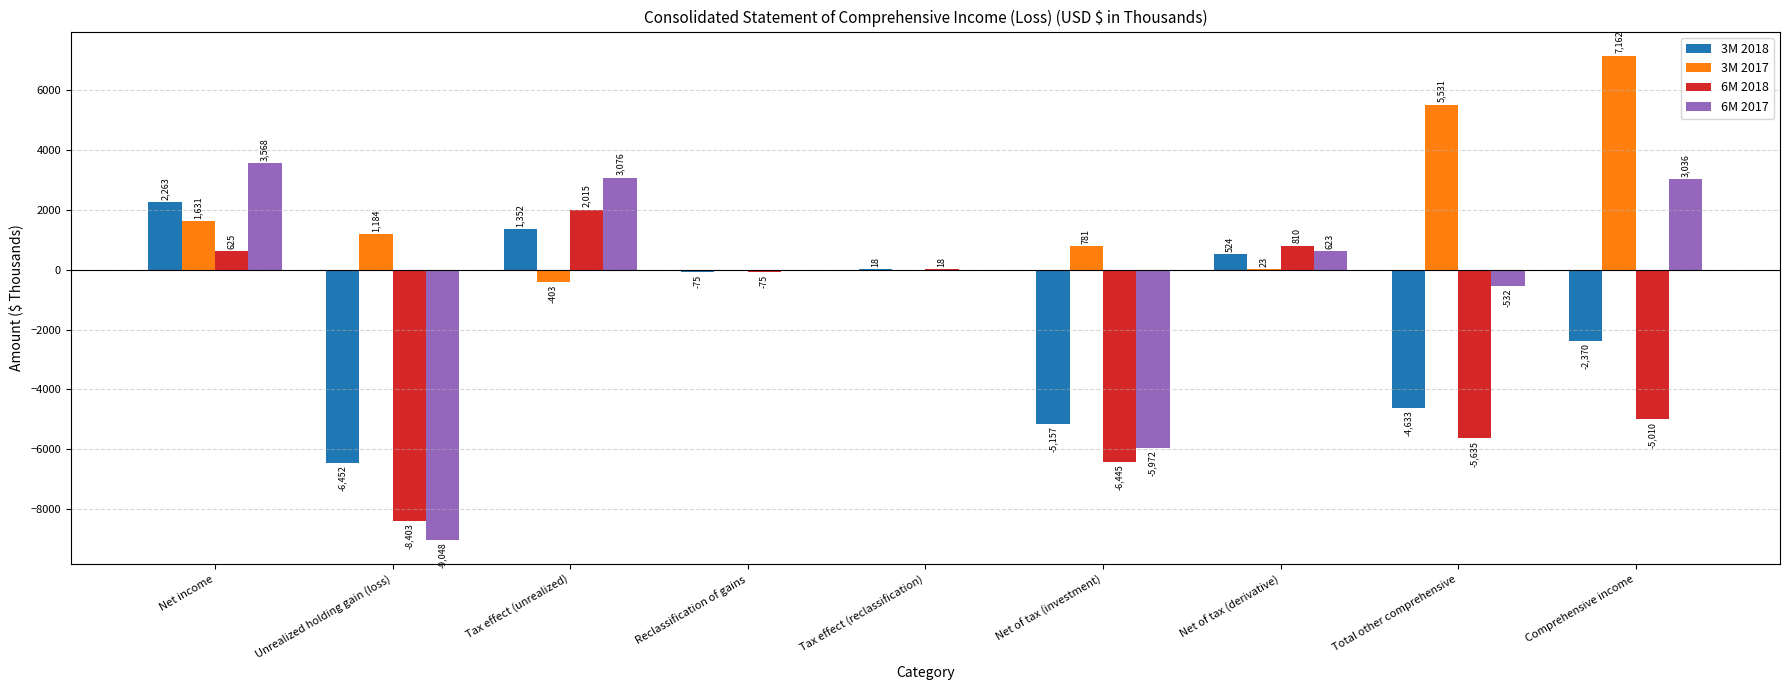

At which label is 6M 2017 closest to -2740?

Total other comprehensive